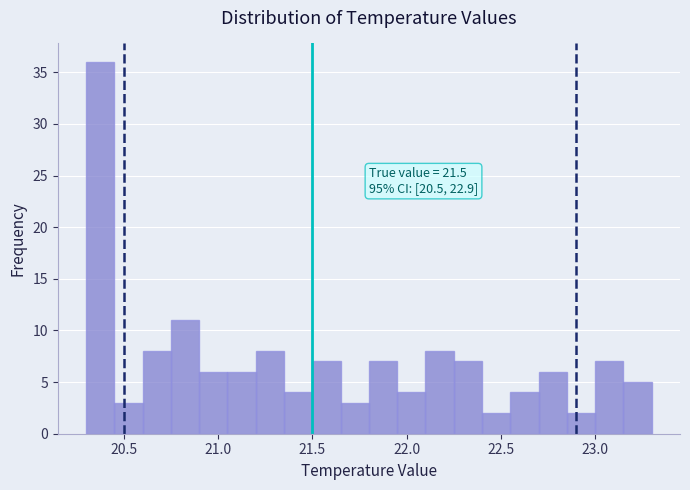

Around what value on the x-axis is the tallest bar? Give the approximate position of its centre, as read against the axis.

20.40